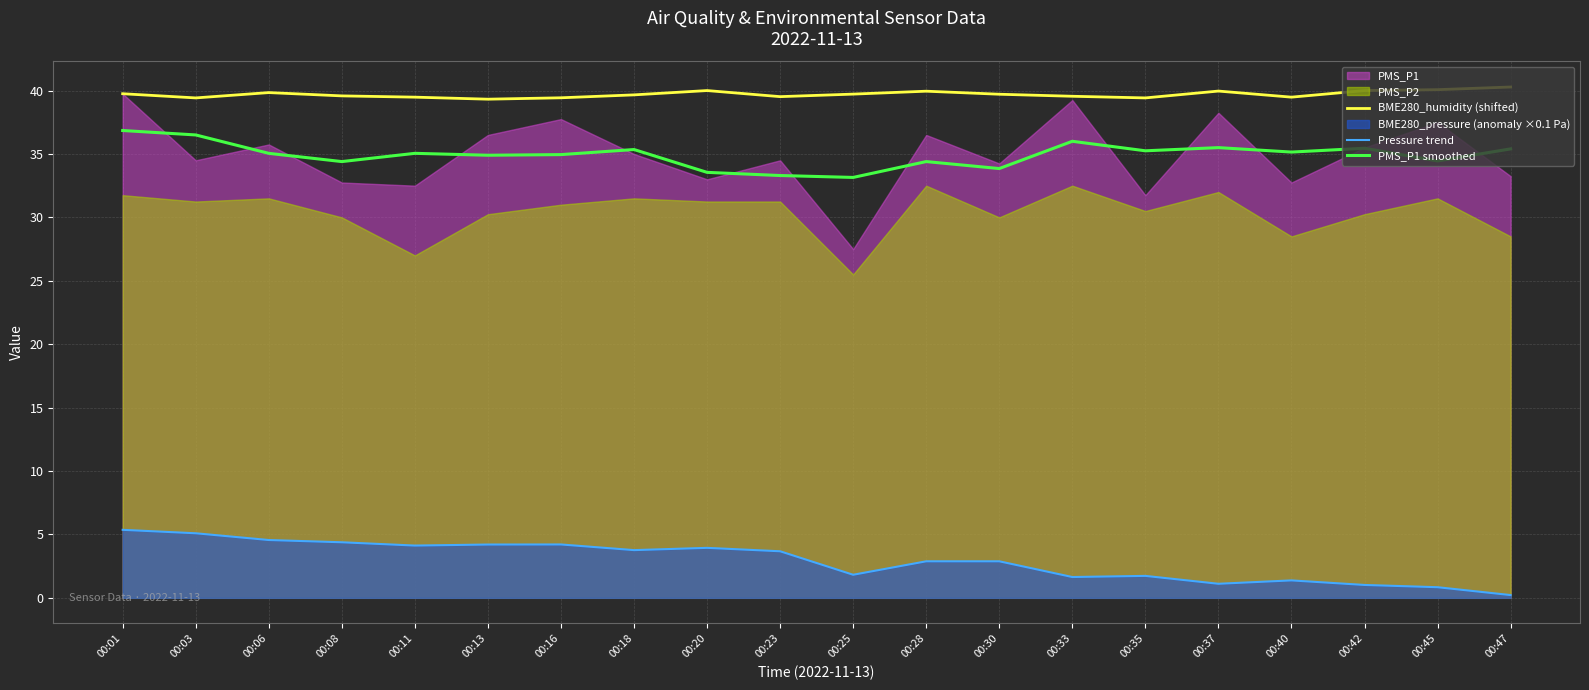

At which category does PMS_P1 smoothed reach its first local valley?

00:08